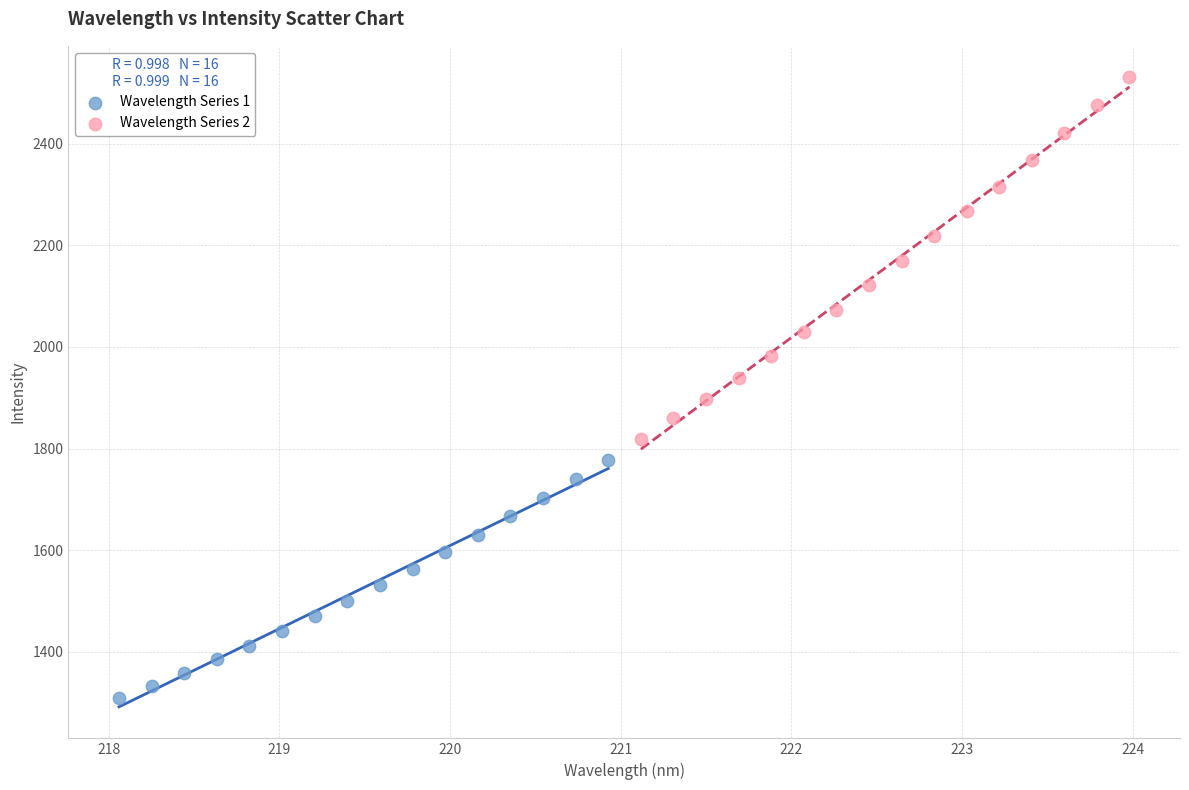

Which series contains the lowest Y value?

Wavelength Series 1